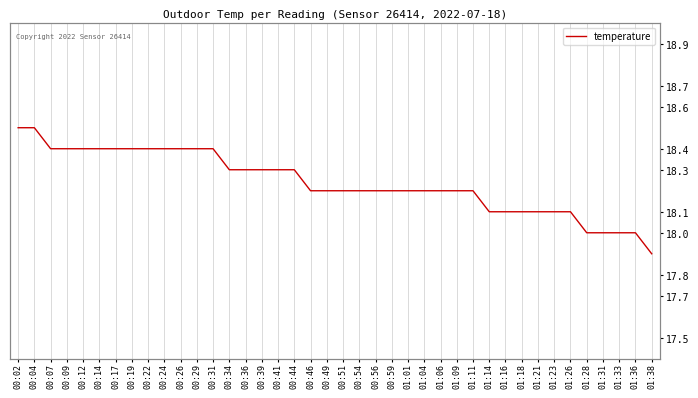

Reading left to right, what are all the values shown in this chart?

00:02=18.5	00:04=18.5	00:07=18.4	00:09=18.4	00:12=18.4	00:14=18.4	00:17=18.4	00:19=18.4	00:22=18.4	00:24=18.4	00:26=18.4	00:29=18.4	00:31=18.4	00:34=18.3	00:36=18.3	00:39=18.3	00:41=18.3	00:44=18.3	00:46=18.2	00:49=18.2	00:51=18.2	00:54=18.2	00:56=18.2	00:59=18.2	01:01=18.2	01:04=18.2	01:06=18.2	01:09=18.2	01:11=18.2	01:14=18.1	01:16=18.1	01:18=18.1	01:21=18.1	01:23=18.1	01:26=18.1	01:28=18.0	01:31=18.0	01:33=18.0	01:36=18.0	01:38=17.9